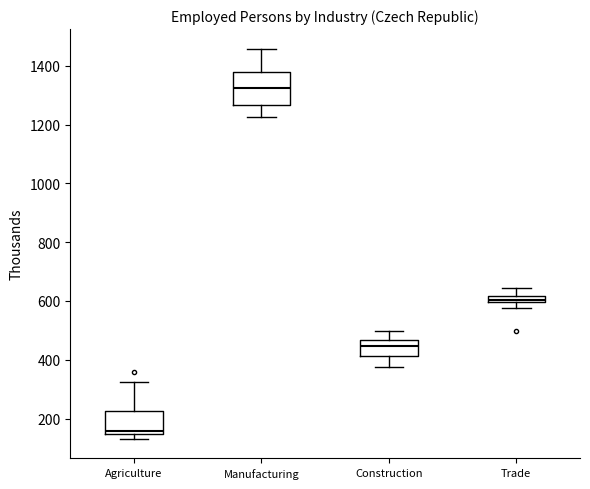

Where does the lower whisker of the box for Manufacturing end on the y-axis? The values are not printed on the chart, so give them approximately, as read against the axis.

1220